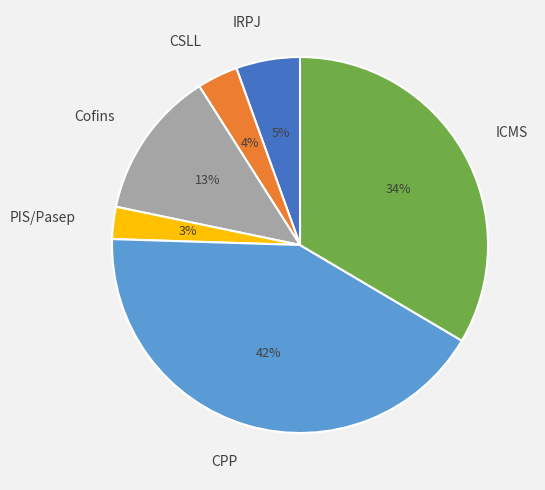

Is CPP the majority of the pie?

No